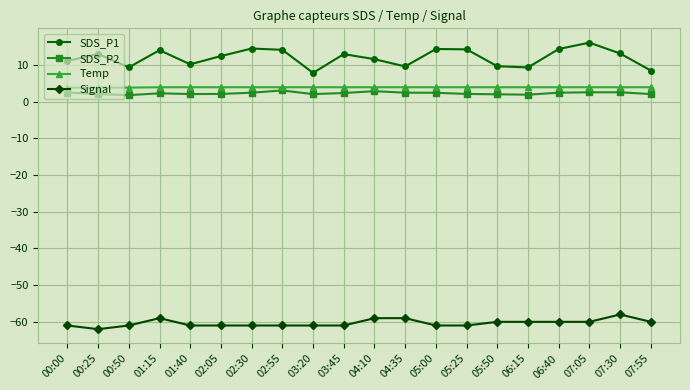

What is the difference between the maximum and minimum values in the SDS_P2 series?

1.3